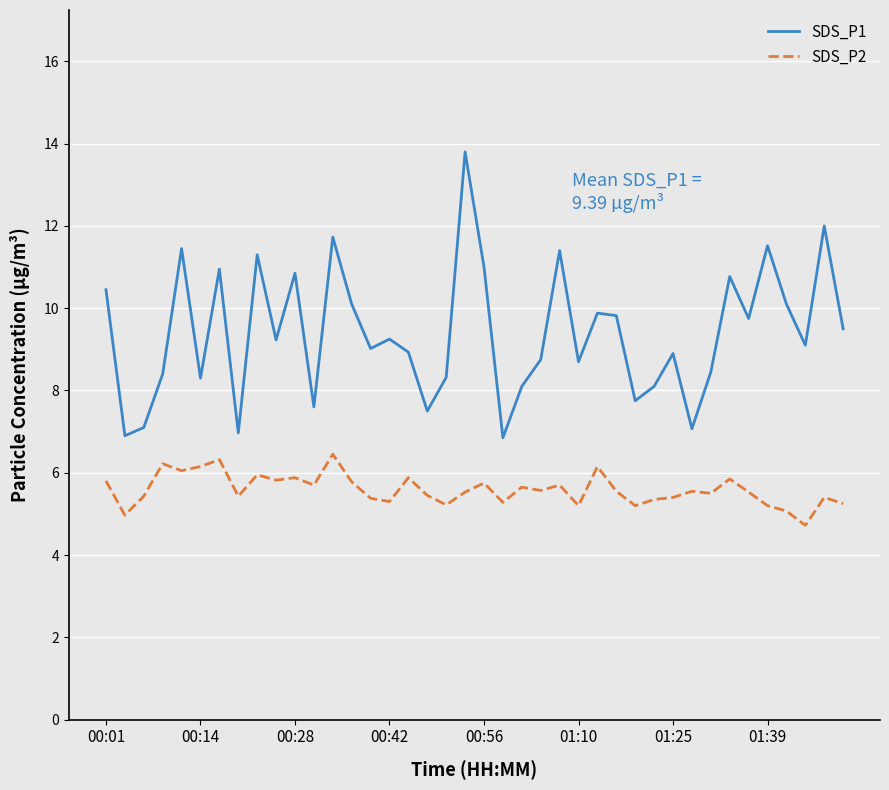

List the series in order of their peak value, highest first.

SDS_P1, SDS_P2